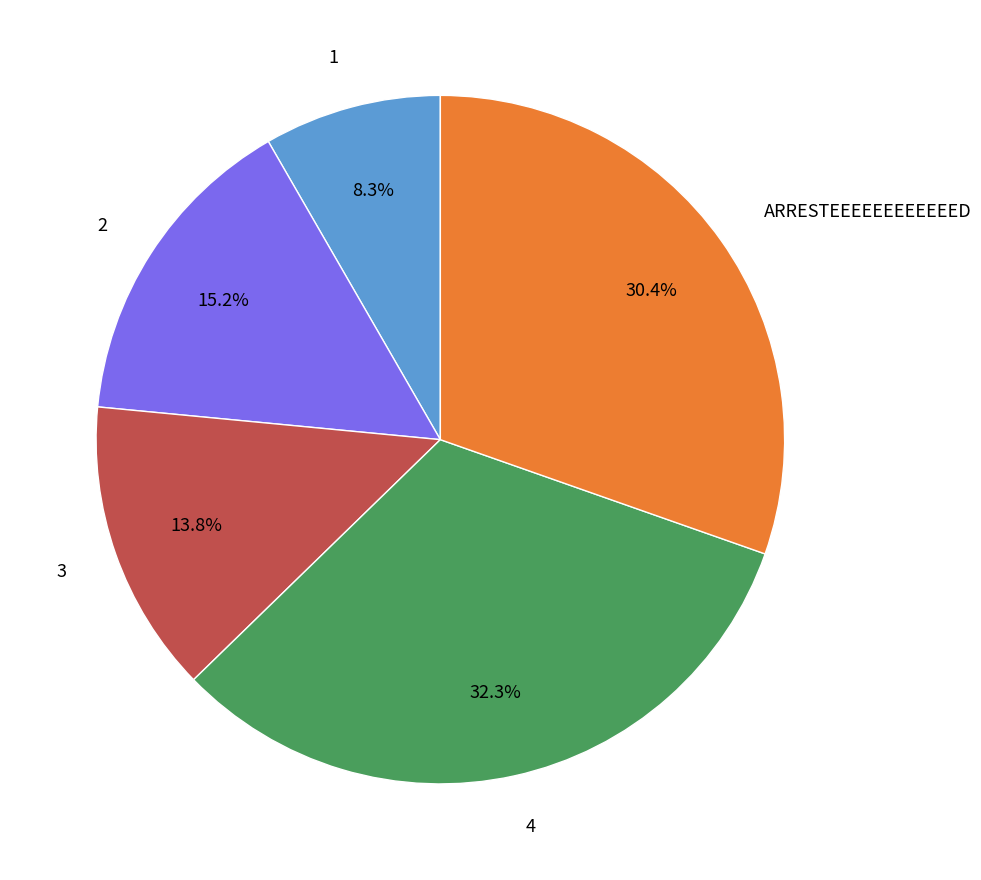

Is there a majority slice in this chart?

No